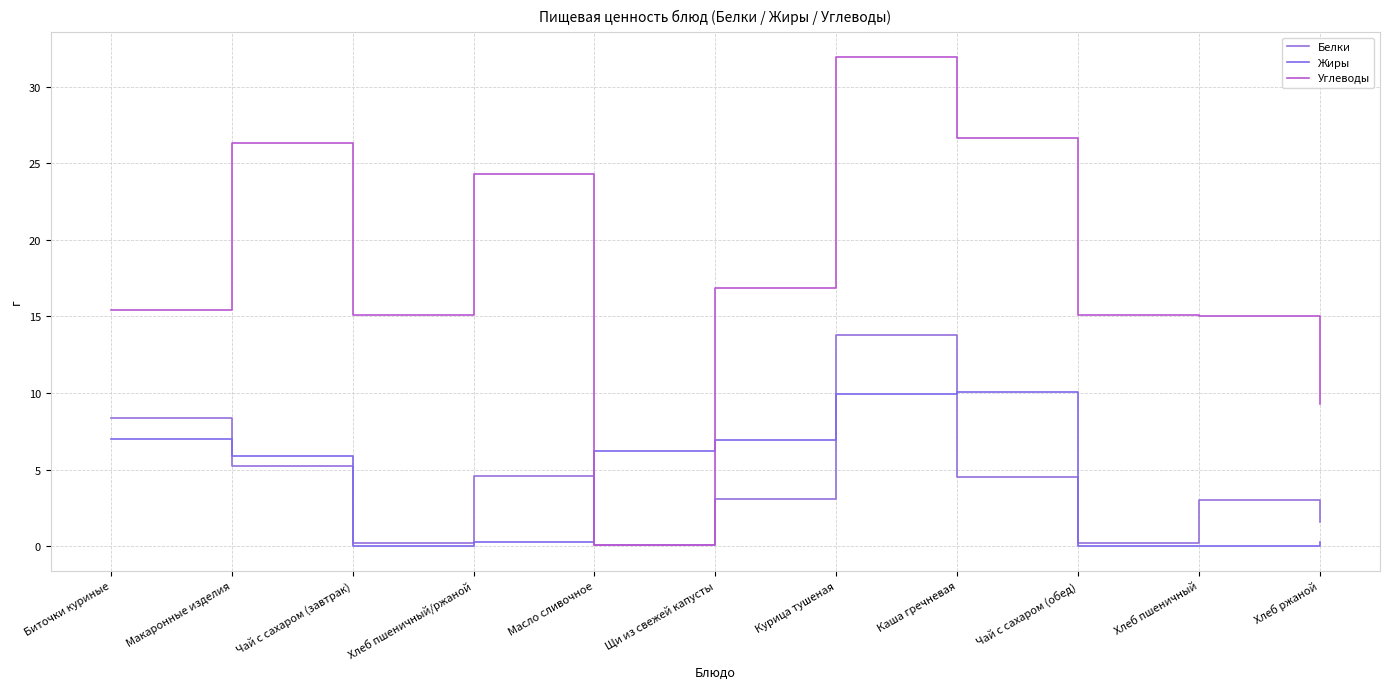

Which series has the largest range (max minus min)?

Углеводы